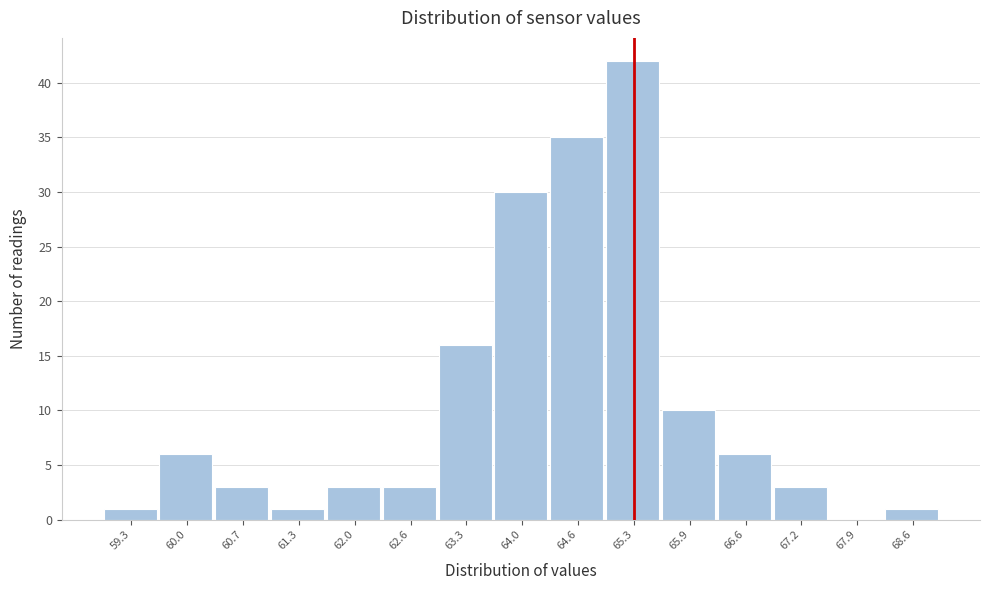

Reading left to right, list every bar in this chart as the range it spans on the x-axis followed by its height. Neither the bar edges nor the heights are printed on the chart, so give them approximately, as read against the axes.

59.00 to 59.66: 1
59.66 to 60.32: 6
60.32 to 60.98: 3
60.98 to 61.64: 1
61.64 to 62.30: 3
62.30 to 62.96: 3
62.96 to 63.62: 16
63.62 to 64.28: 30
64.28 to 64.94: 35
64.94 to 65.60: 42
65.60 to 66.26: 10
66.26 to 66.92: 6
66.92 to 67.58: 3
67.58 to 68.24: 0
68.24 to 68.90: 1